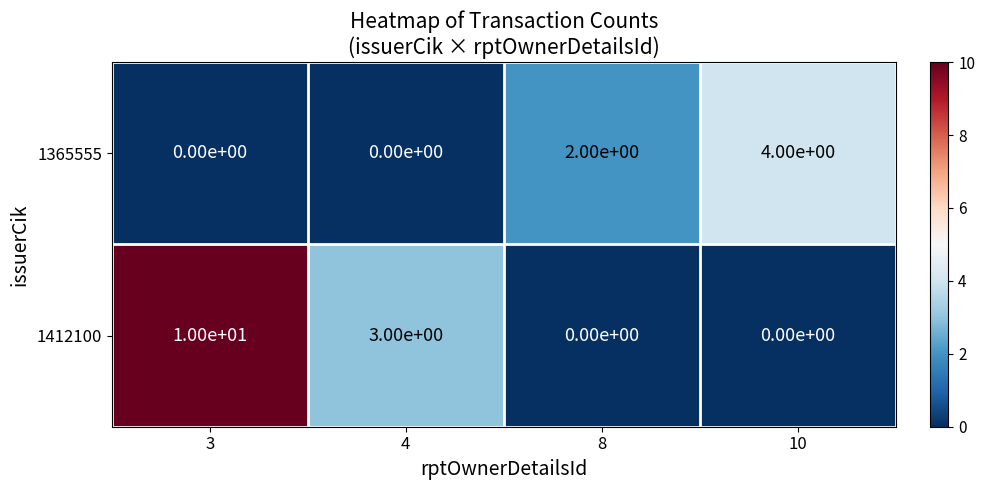

How many categories are shown in the chart?

4